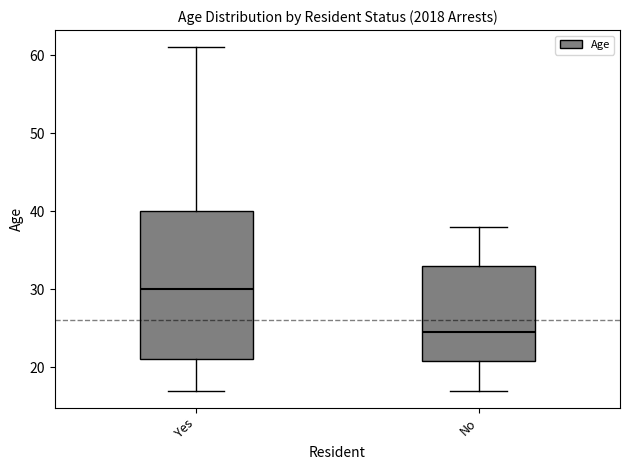

Where does the upper whisker of the box for Yes end on the y-axis? The values are not printed on the chart, so give them approximately, as read against the axis.

61